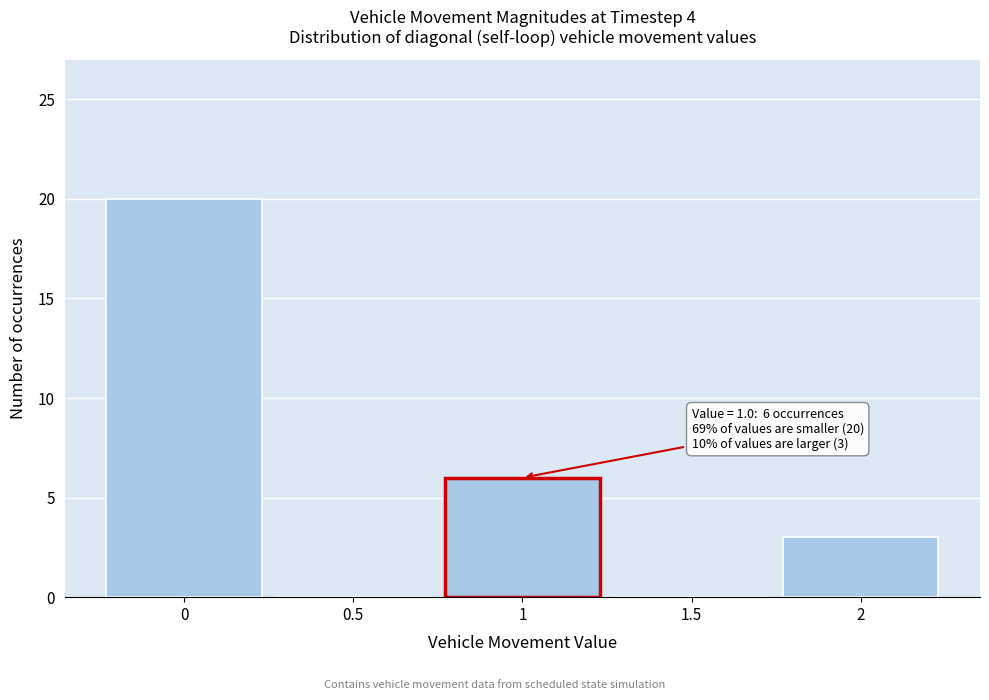

Which range on the x-axis has the tallest bar?

-0.25 to 0.25